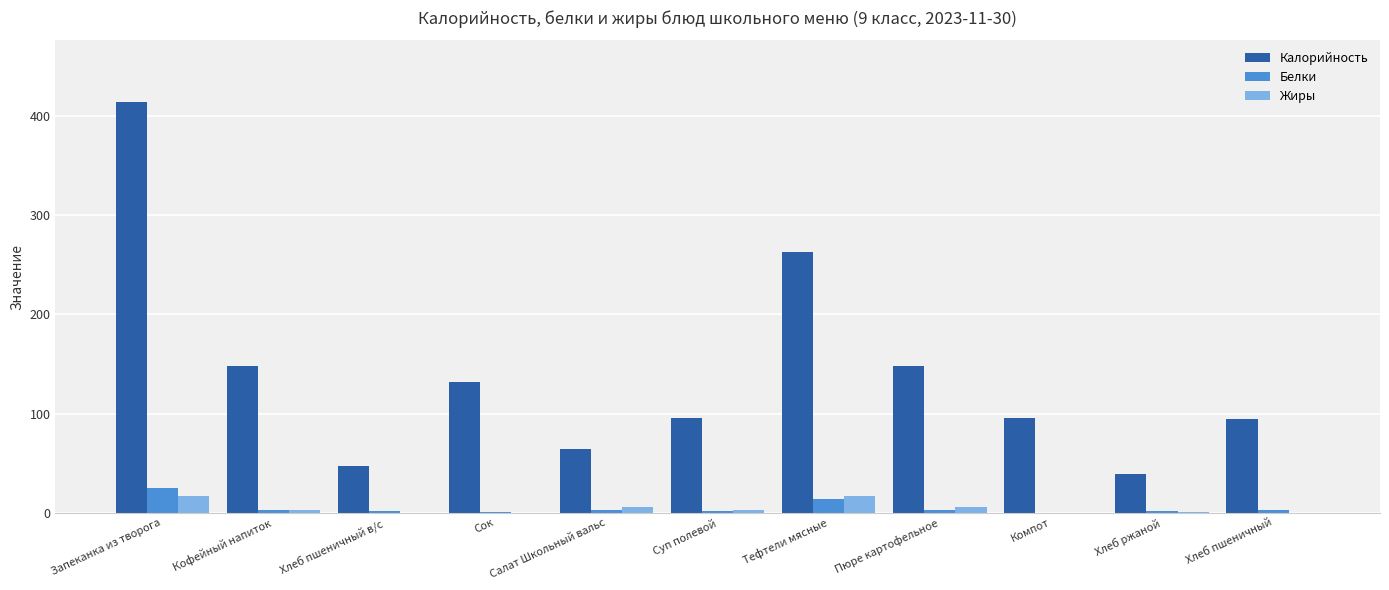

The Жиры series shows 17.2 at Тефтели мясные. True or false?

True